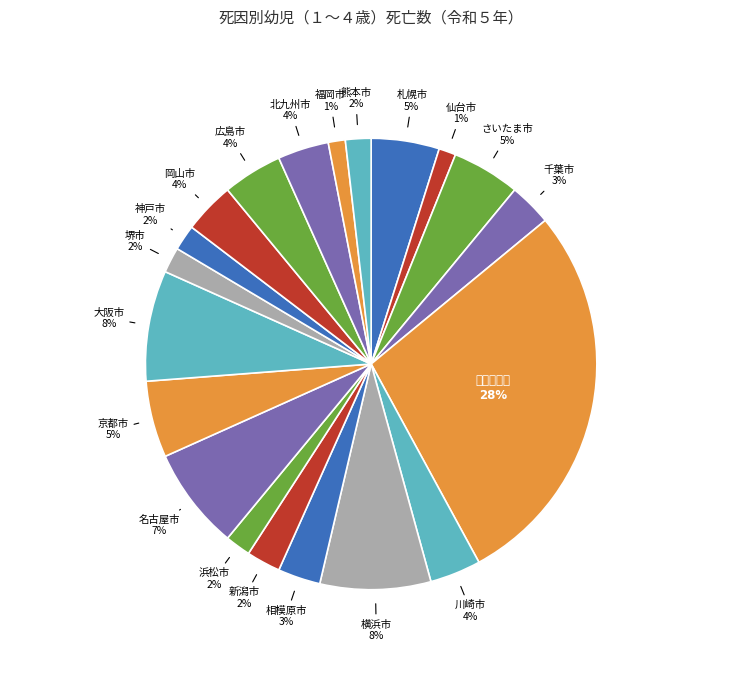

The 浜松市 slice represents 2% of the pie. True or false?

True